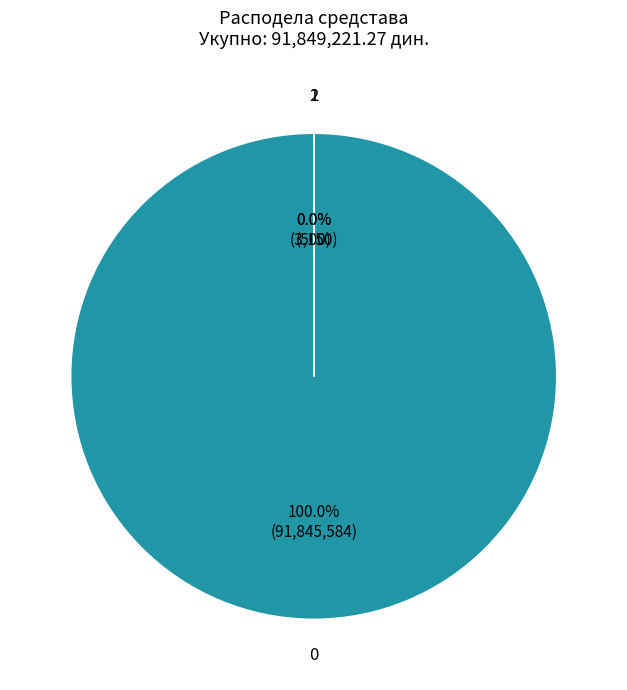

Is it true that ПРИЛИВ РФЗО ПО УГОВОРУ ЗА 2020. is 0% of the pie?

True